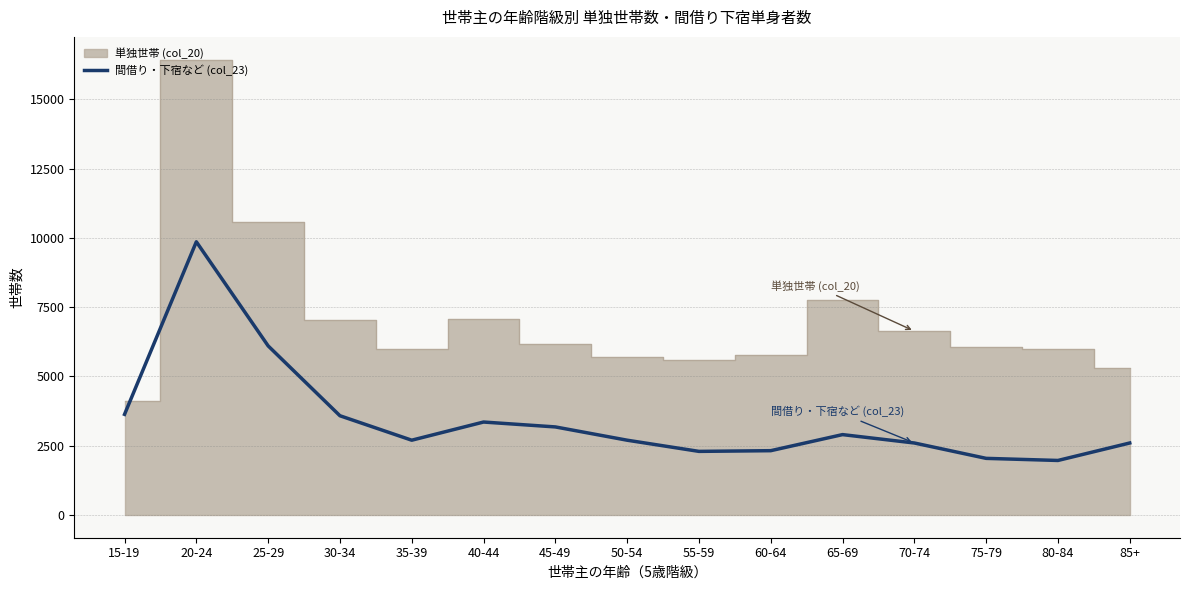

What position from the left is 50-54?

8